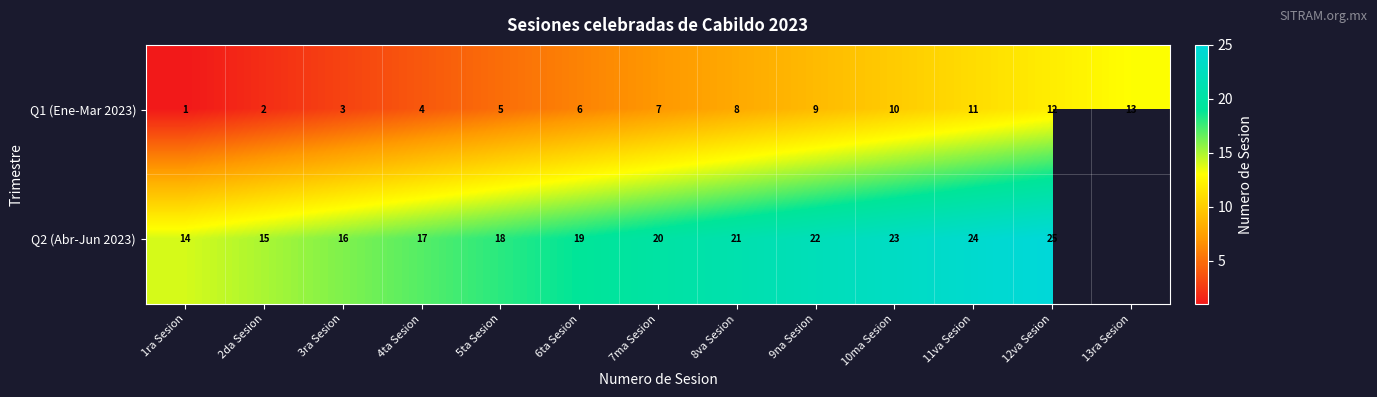

At 2da Sesion, list the series in order from largest to smallest.

Q2 (Abr-Jun 2023), Q1 (Ene-Mar 2023)